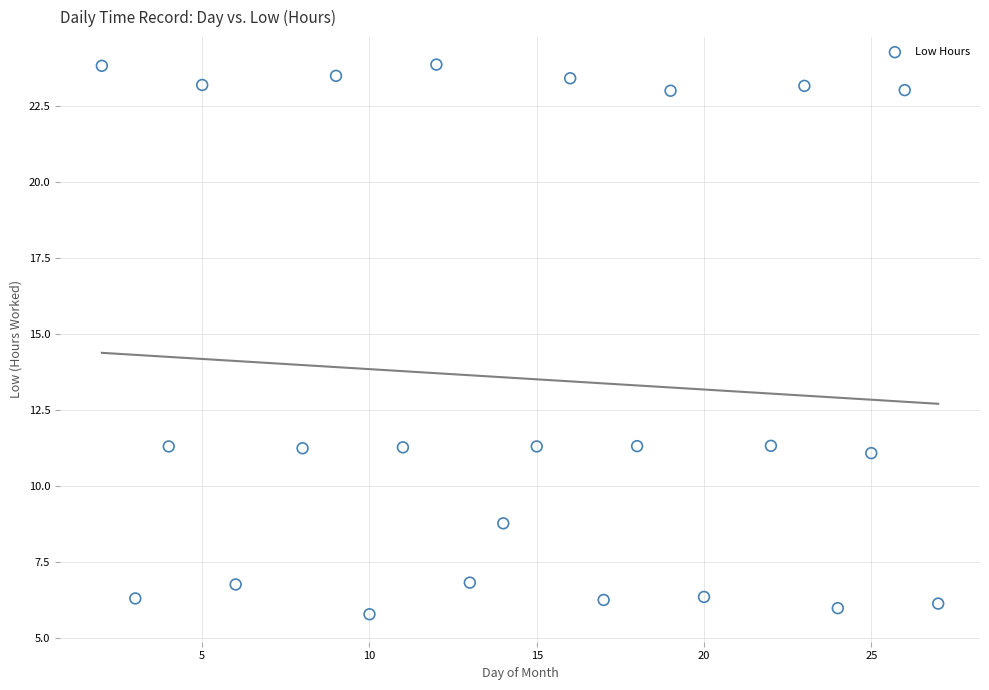

What is the range of Y values (max minus min)?

18.1